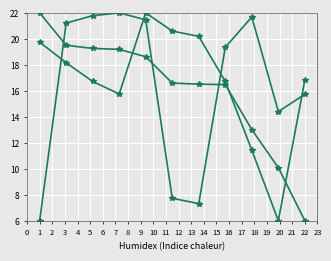

Is this an area chart (filled region under the line)?

No